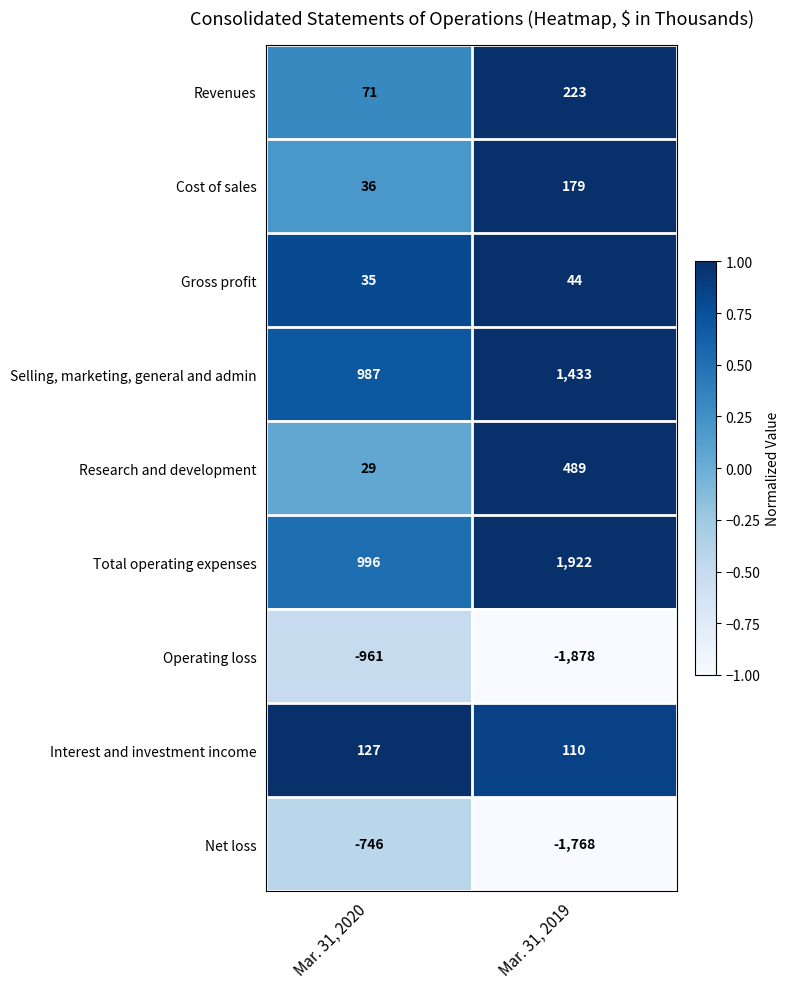

Reading left to right, list all the values displayed in this chart.

Revenues: Mar. 31, 2020=71	Mar. 31, 2019=223
Cost of sales: Mar. 31, 2020=36	Mar. 31, 2019=179
Gross profit: Mar. 31, 2020=35	Mar. 31, 2019=44
Selling, marketing, general and admin: Mar. 31, 2020=987	Mar. 31, 2019=1433
Research and development: Mar. 31, 2020=29	Mar. 31, 2019=489
Total operating expenses: Mar. 31, 2020=996	Mar. 31, 2019=1922
Operating loss: Mar. 31, 2020=-961	Mar. 31, 2019=-1878
Interest and investment income: Mar. 31, 2020=127	Mar. 31, 2019=110
Net loss: Mar. 31, 2020=-746	Mar. 31, 2019=-1768